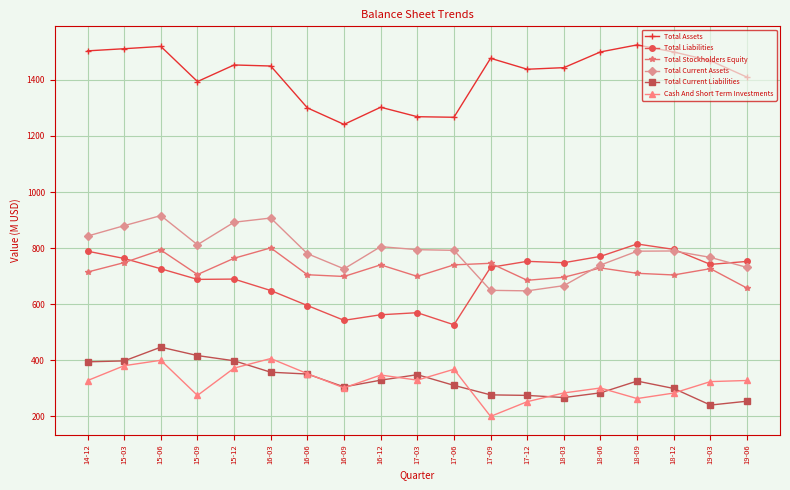

What is the difference between the highest and lowest values at 14-12?

1176.0